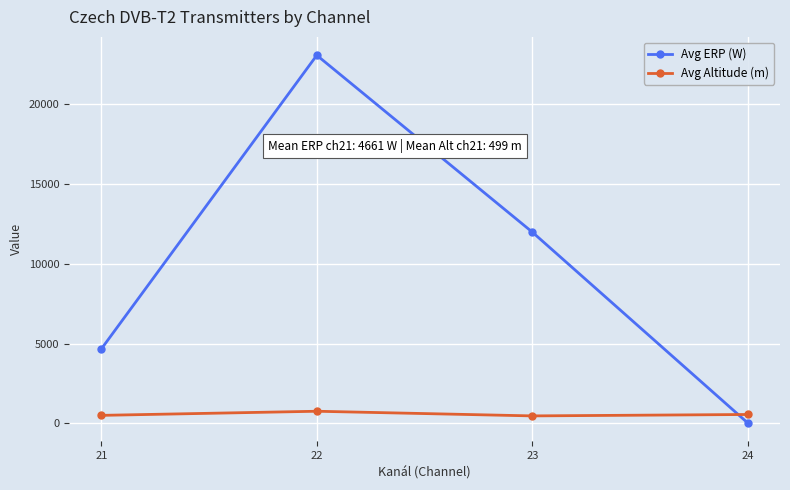

How many series are shown in this chart?

2